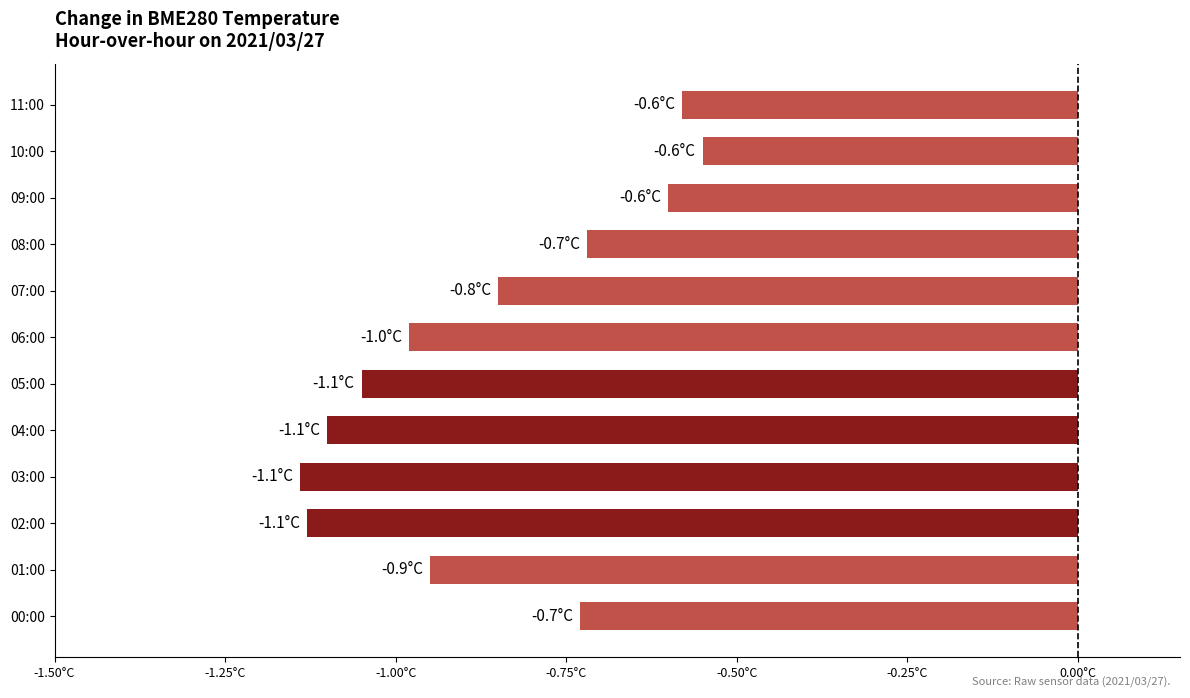

Are the bars horizontal?

Yes